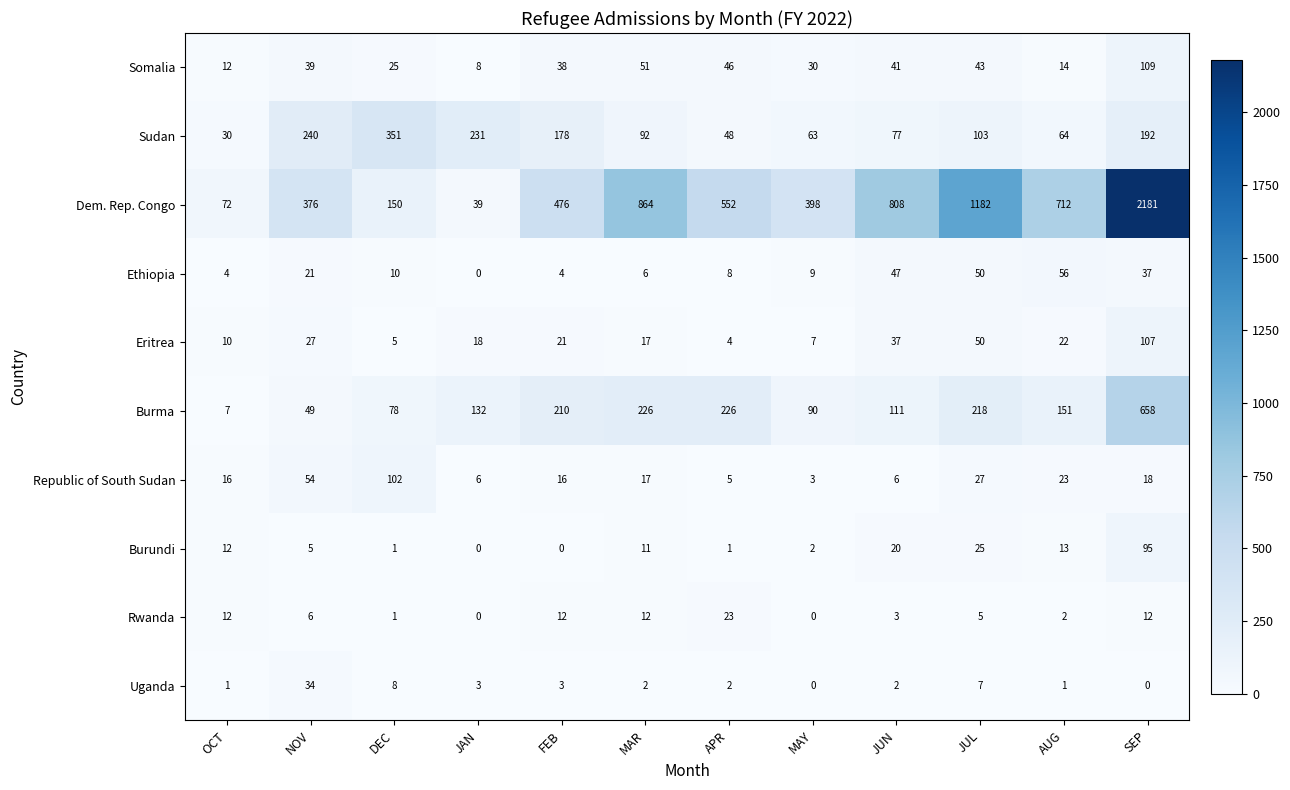

What is the maximum value shown in the chart?

2181